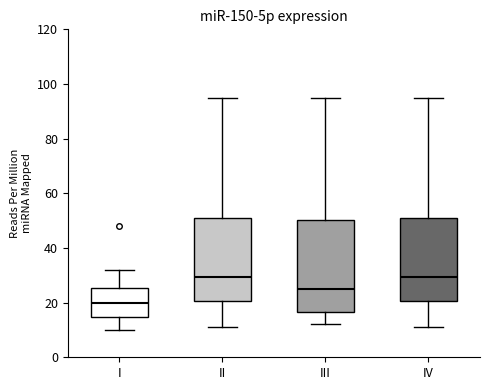

Reading left to right, transcribe this box plot: for each box, give where its median line is, the range the box spans, and where its two whiskers end, as read against the y-axis. The values are not printed on the chart, so give them approximately, as read against the axis.

I: median 20, box 14 to 26, whiskers 10 to 32
II: median 30, box 20 to 52, whiskers 12 to 96
III: median 26, box 16 to 50, whiskers 12 to 96
IV: median 30, box 20 to 52, whiskers 12 to 96